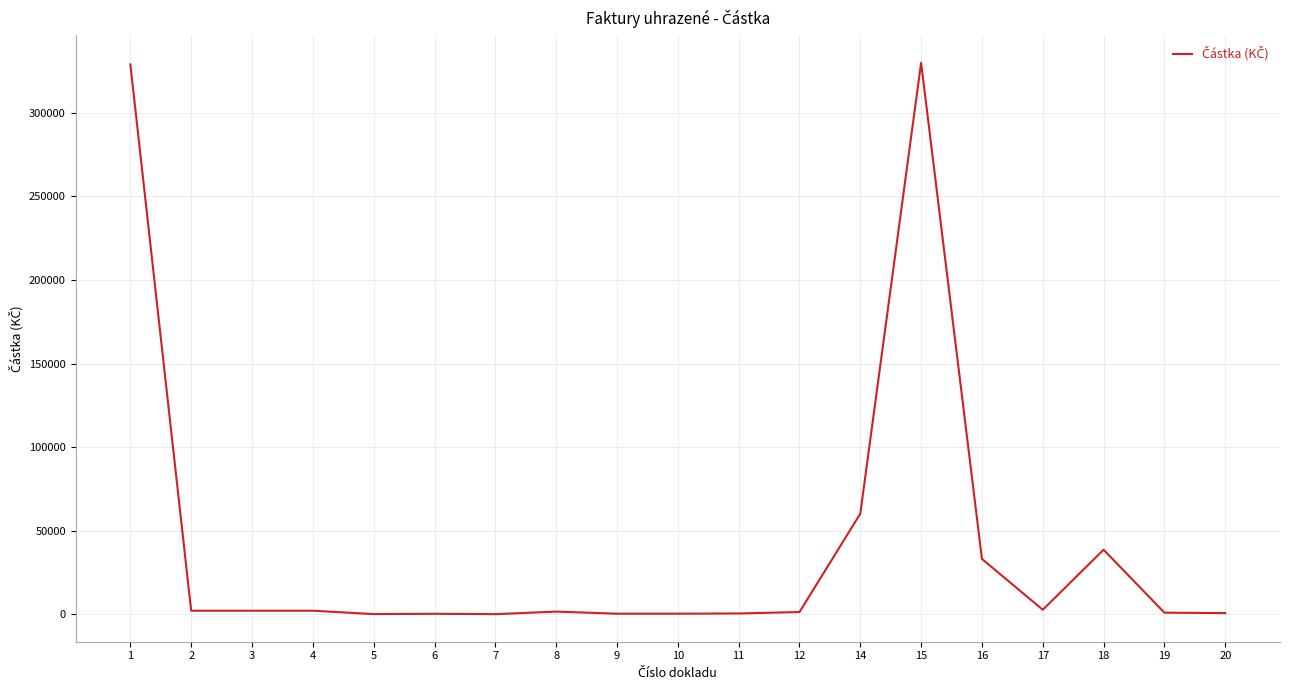

True or false: the data has more than 1 interior local peaks.

True